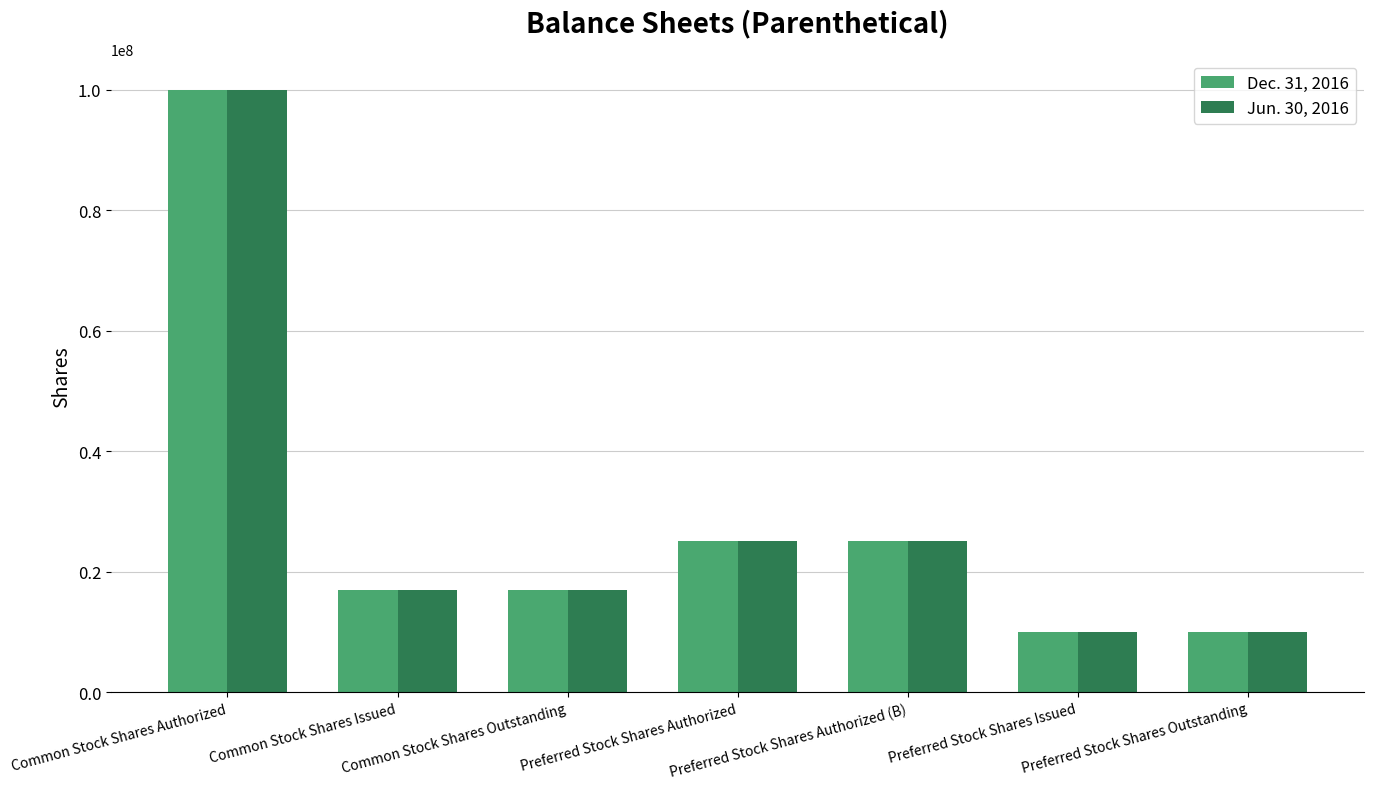

Reading left to right, transcribe all the data shown in this chart.

Dec. 31, 2016: 100000000	17000000	17000000	25000000	25000000	10000000	10000000
Jun. 30, 2016: 100000000	17000000	17000000	25000000	25000000	10000000	10000000